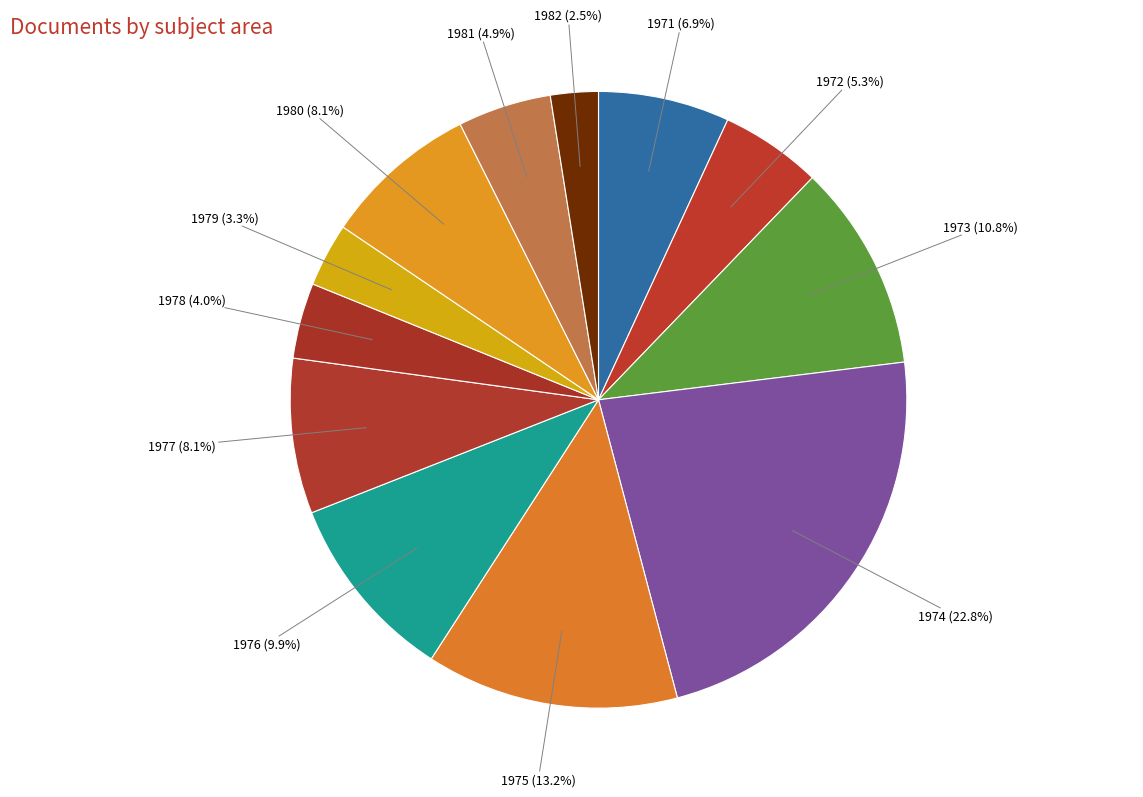

Is there a majority slice in this chart?

No